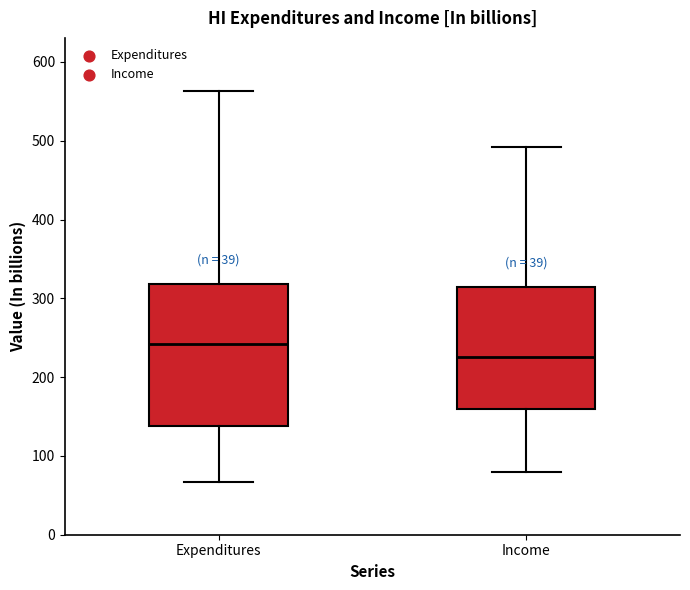

Reading left to right, transcribe this box plot: for each box, give where its median line is, the range the box spans, and where its two whiskers end, as read against the y-axis. The values are not printed on the chart, so give them approximately, as read against the axis.

Expenditures: median 240, box 140 to 320, whiskers 70 to 560
Income: median 230, box 160 to 310, whiskers 80 to 490